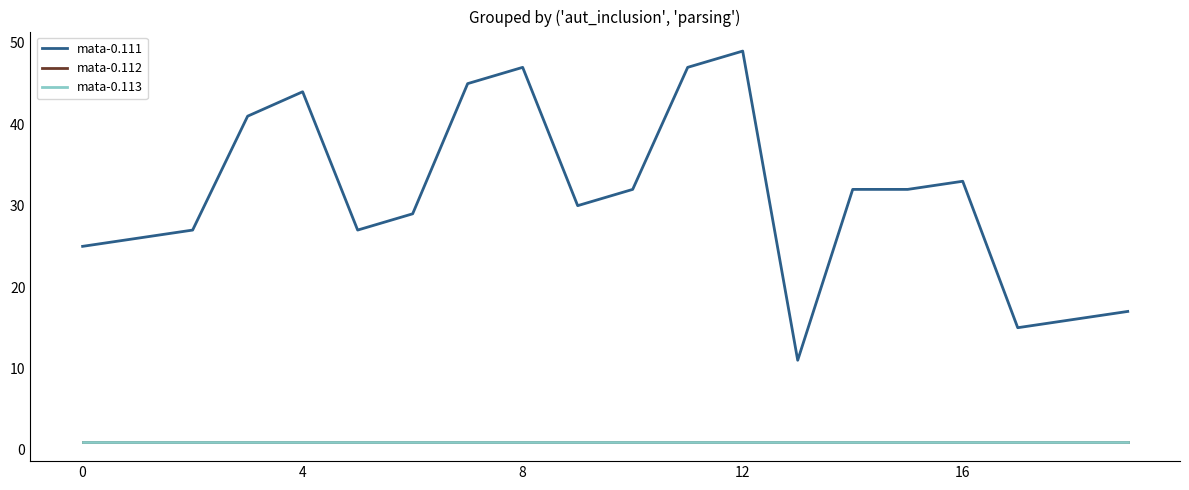

Does the chart display data point markers on the line(s)?

No